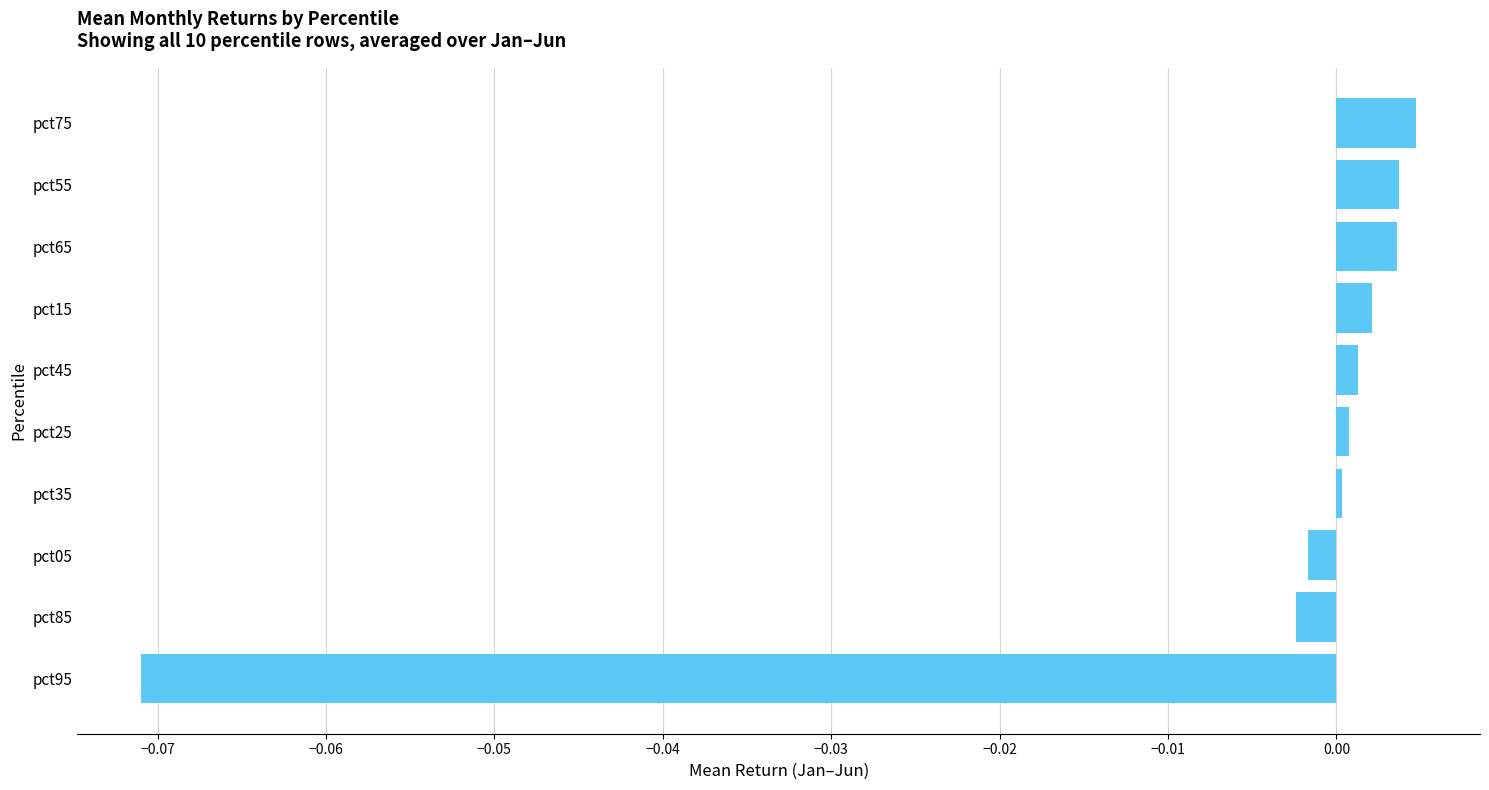

Is it true that the value at pct85 is -0.0?

True